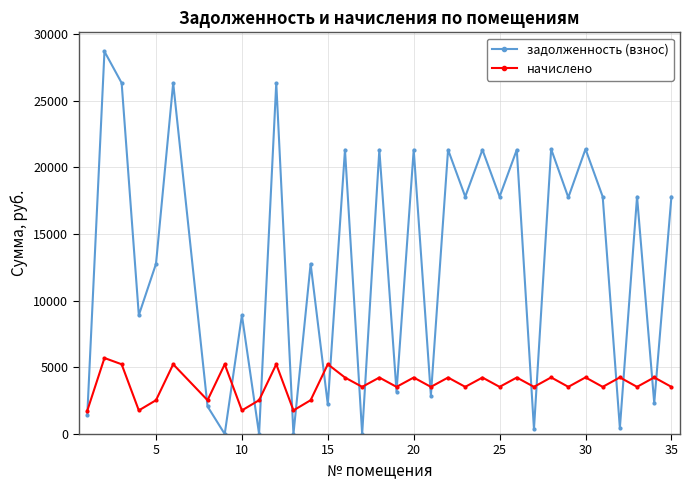

How many intersections are there between начислено and задолженность (взнос)?

21